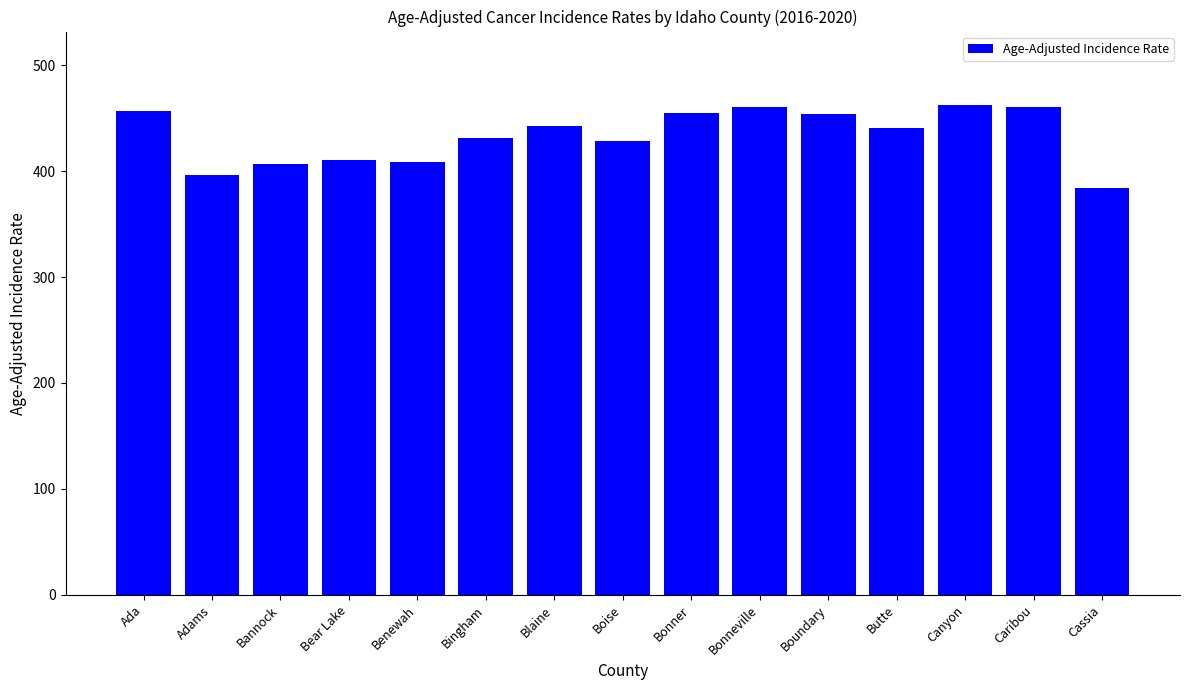

What is the sum of the values at Bonner and Butte?

895.6